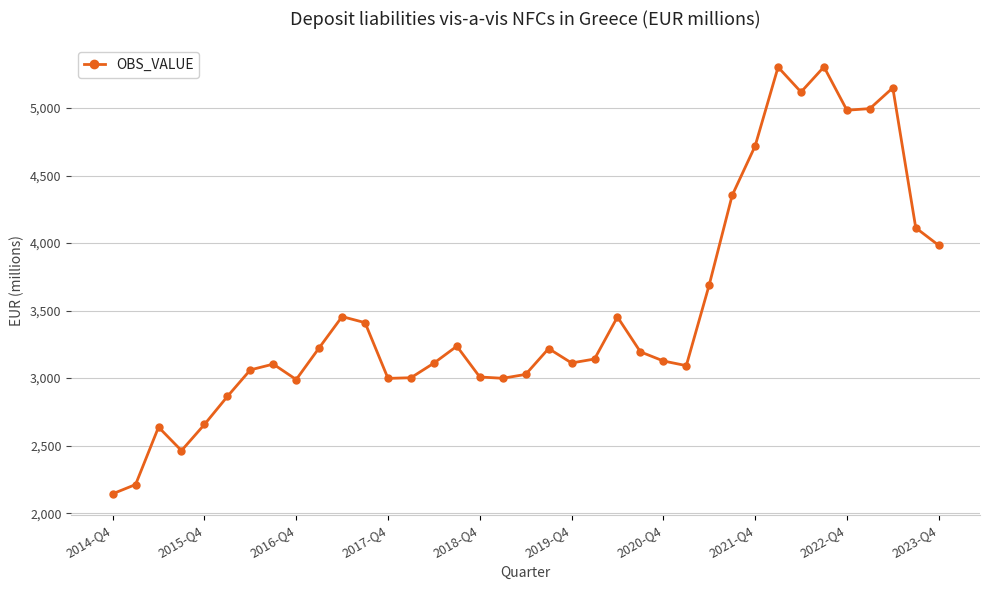

What is the average value?

3504.2